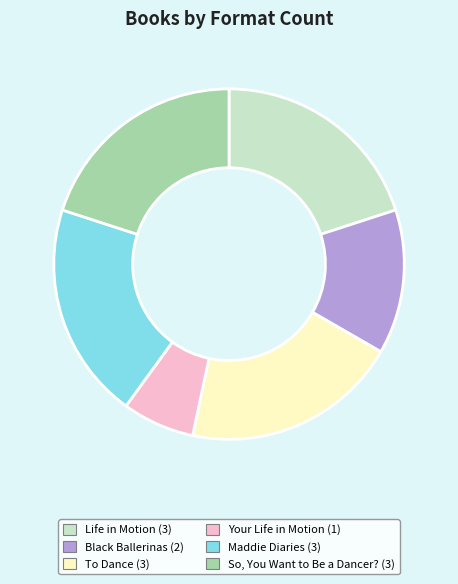

Count the number of slices in the pie.

6